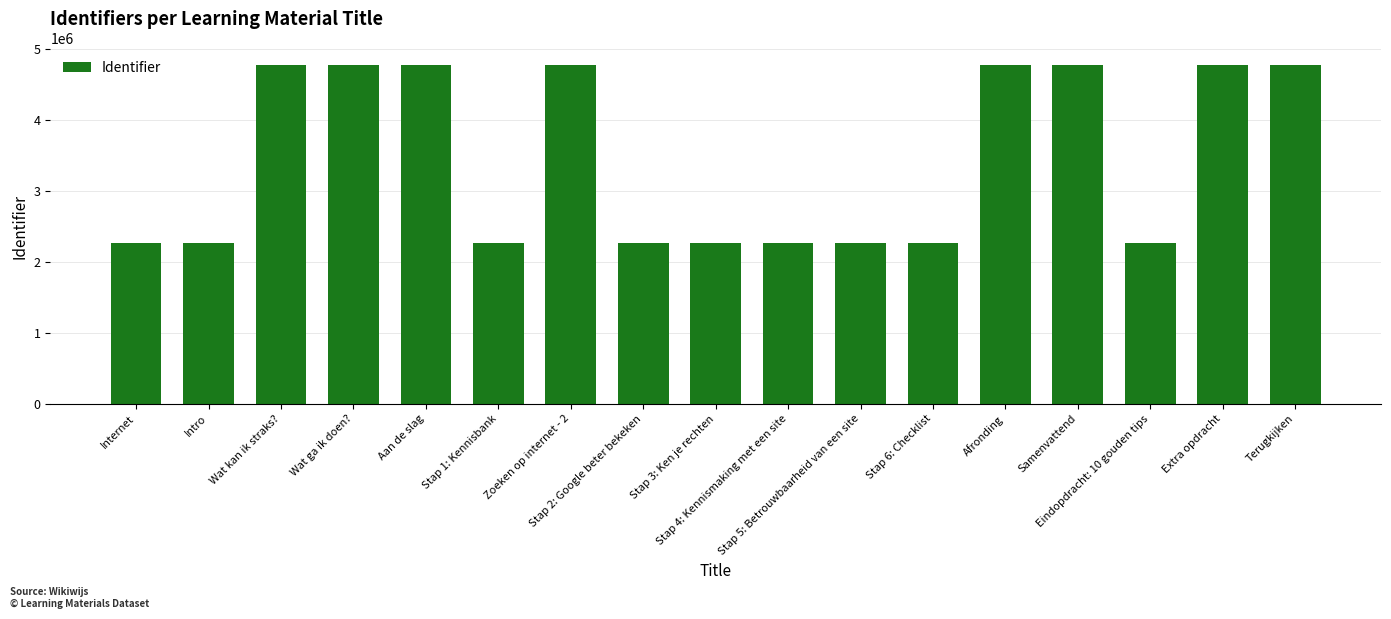

How many distinct data groups are displayed?

1